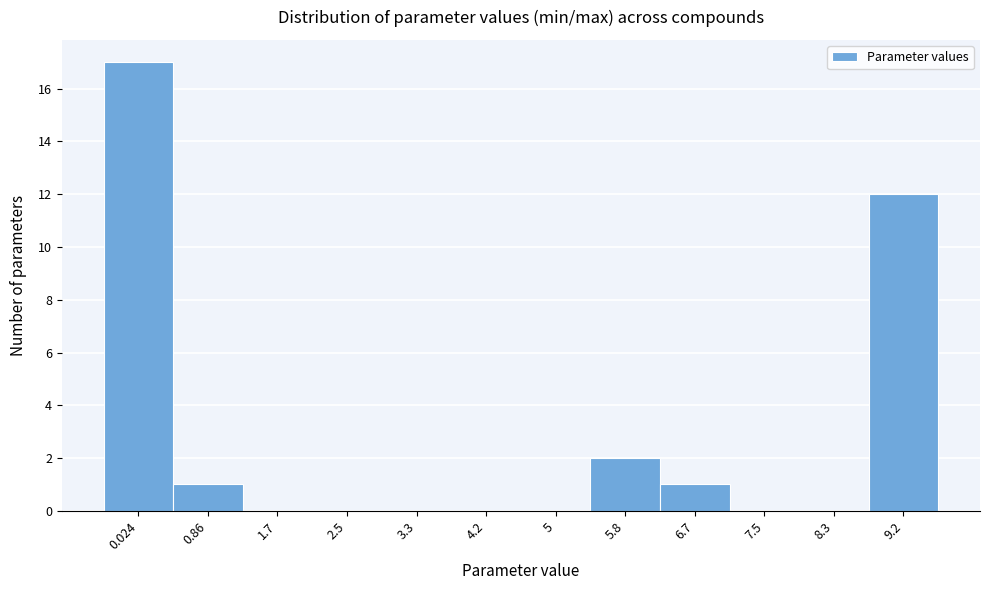

Reading left to right, list all the values displayed in this chart.

0.024=17	0.86=1	1.7=0	2.5=0	3.3=0	4.2=0	5=0	5.8=2	6.7=1	7.5=0	8.3=0	9.2=12